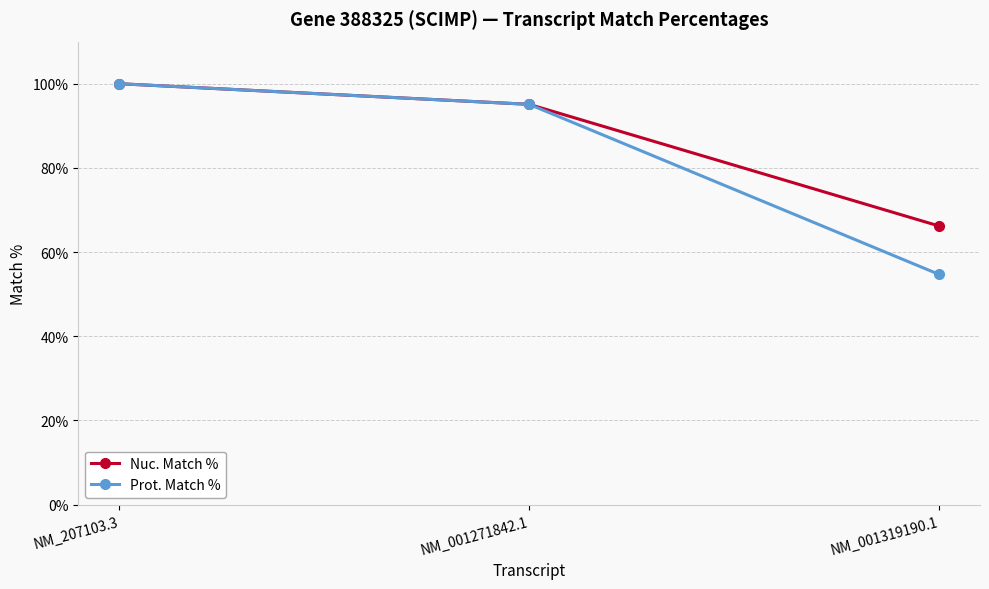

The Nuc. Match % series shows 66.2 at NM_001319190.1. True or false?

True